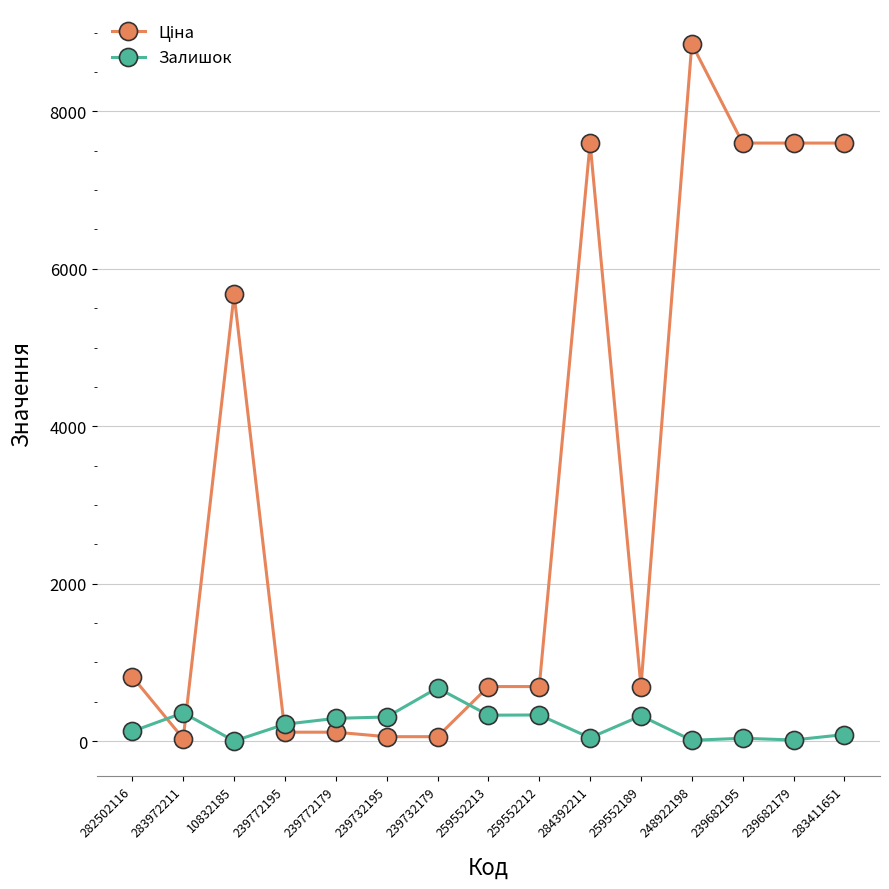

The value of Залишок at 239732195 is 307.0. True or false?

True